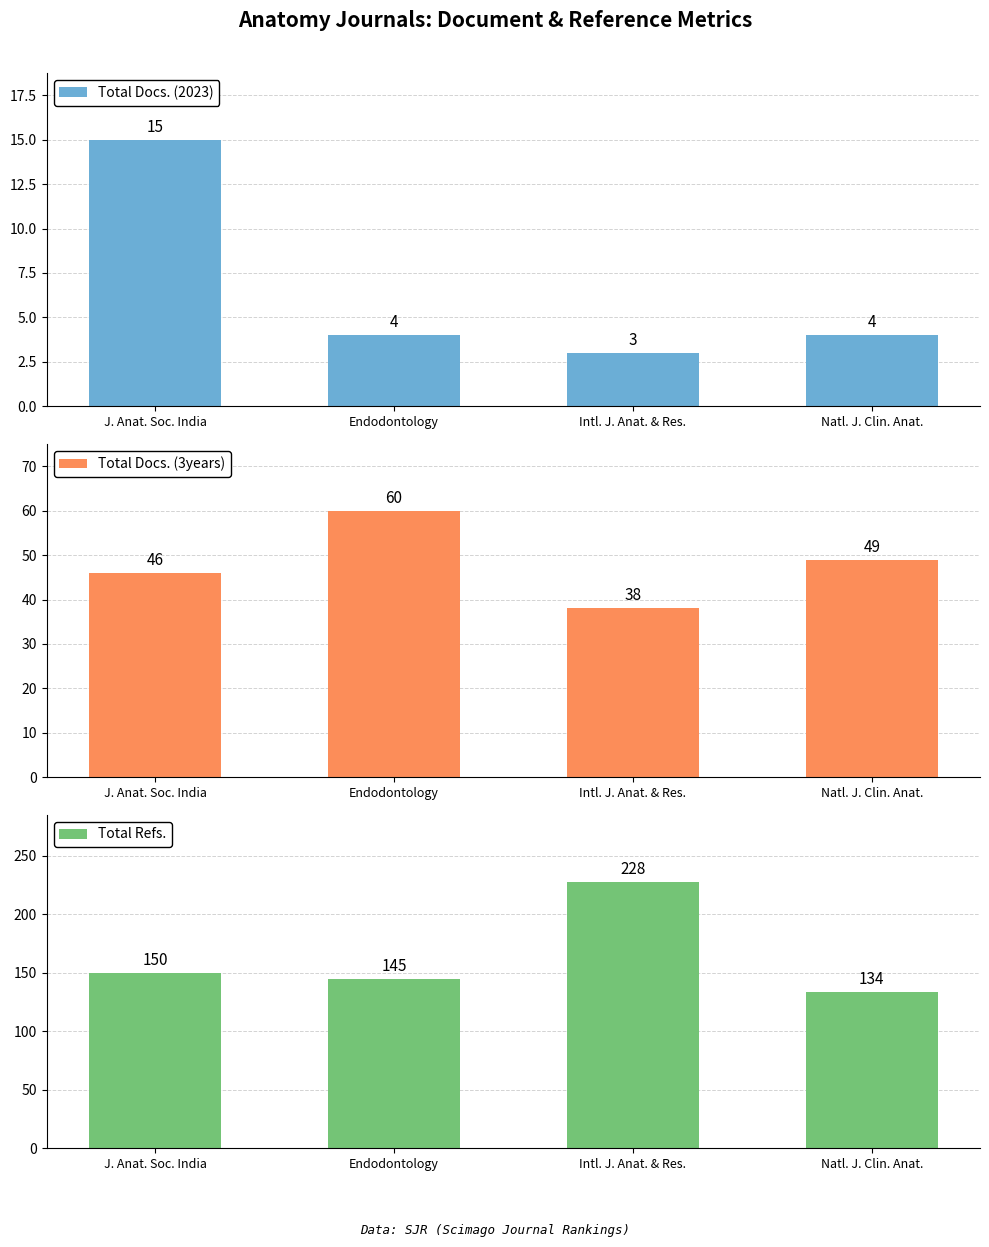

What is the spread (max minus min) of values at J. Anat. Soc. India?

135